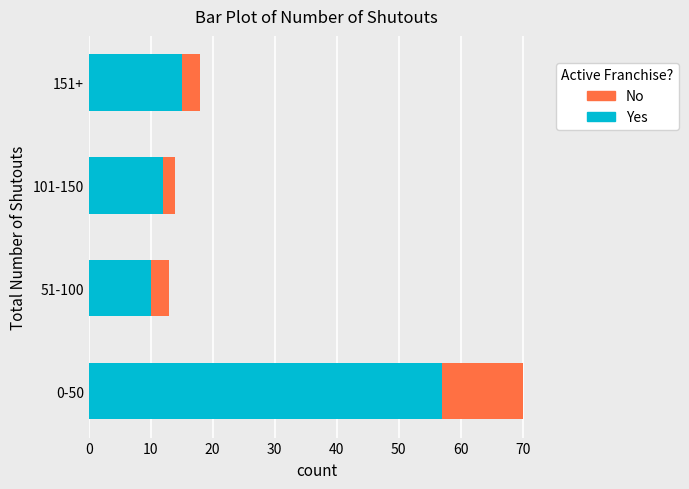

At which category is the sum across all series the highest?

0-50